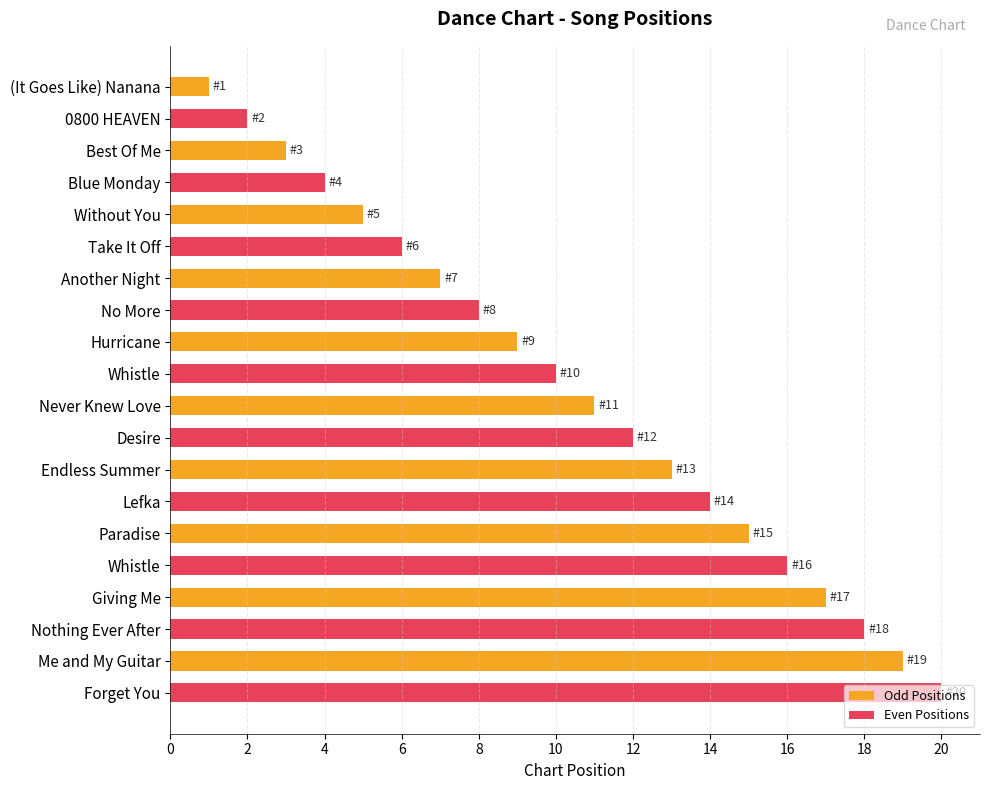

At Best Of Me, list the series in order from largest to smallest.

Even Positions, Odd Positions